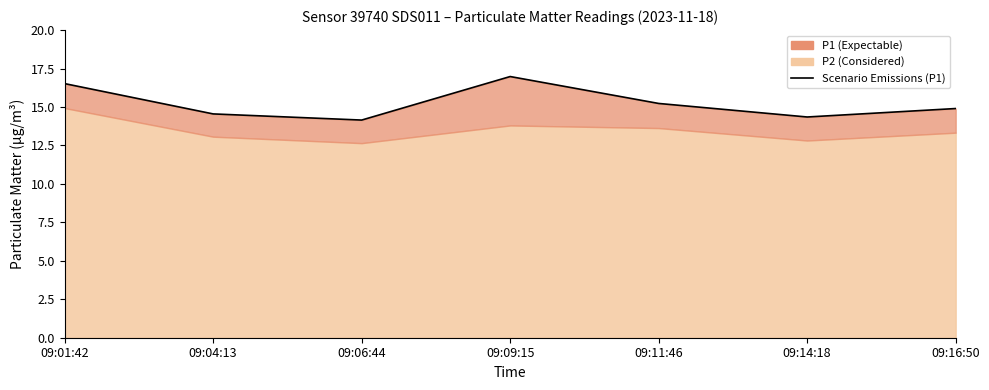

Is it true that the value at 09:09:15 is 26.6?

False